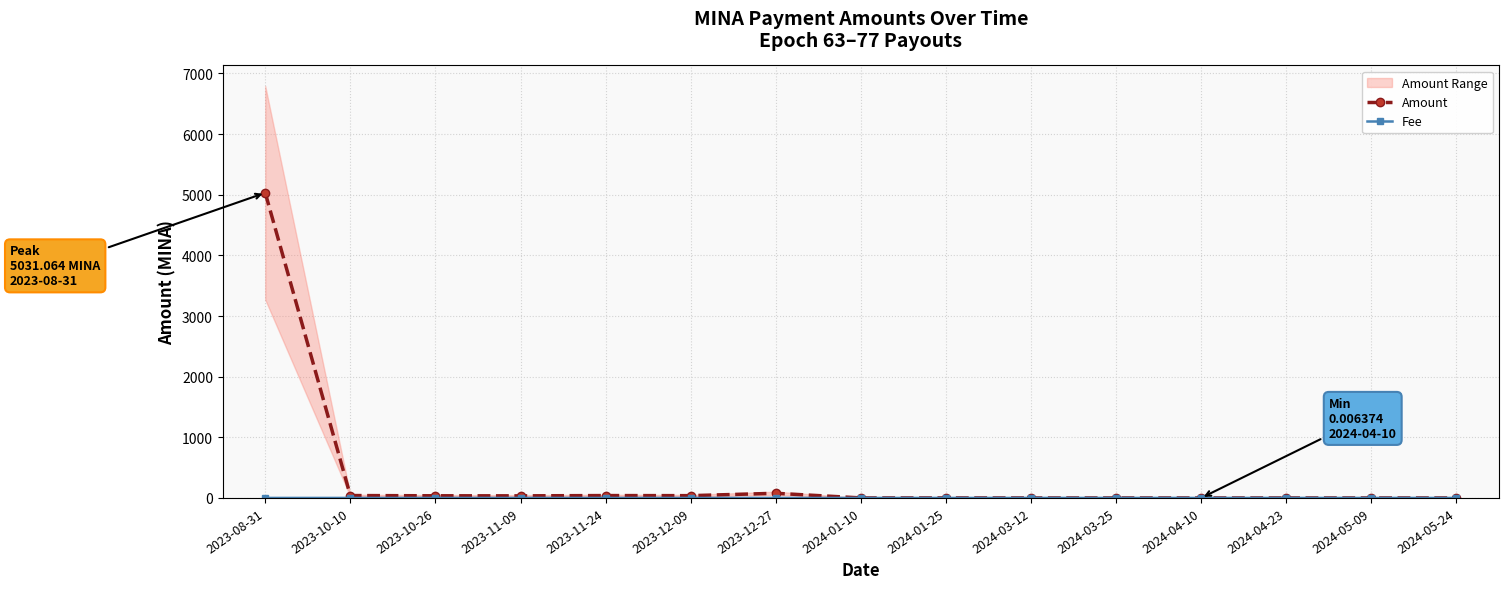

How many interior local valleys does the Amount series have?

4